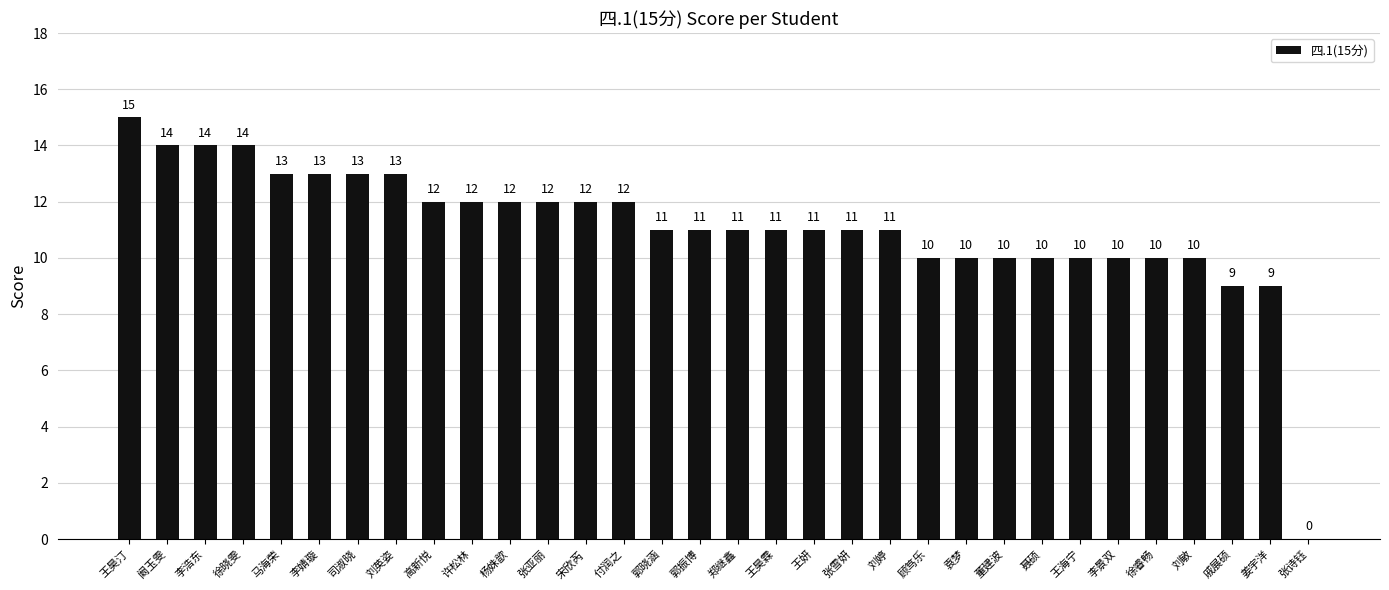

Between 司淑晓 and 郭晓涵, which is larger?

司淑晓